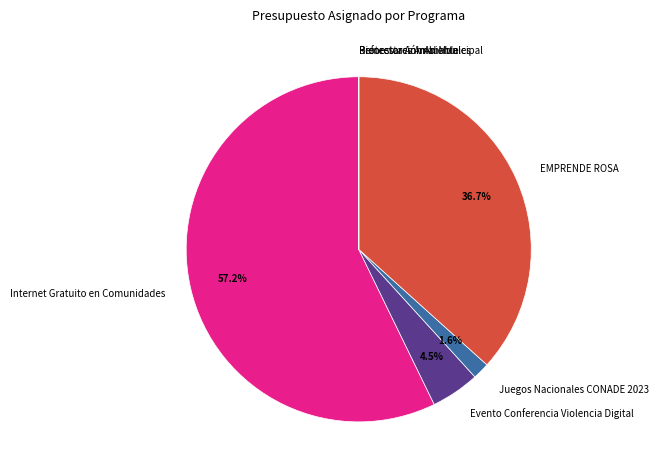

To the nearest percent, what is the average slice percentage?

14%